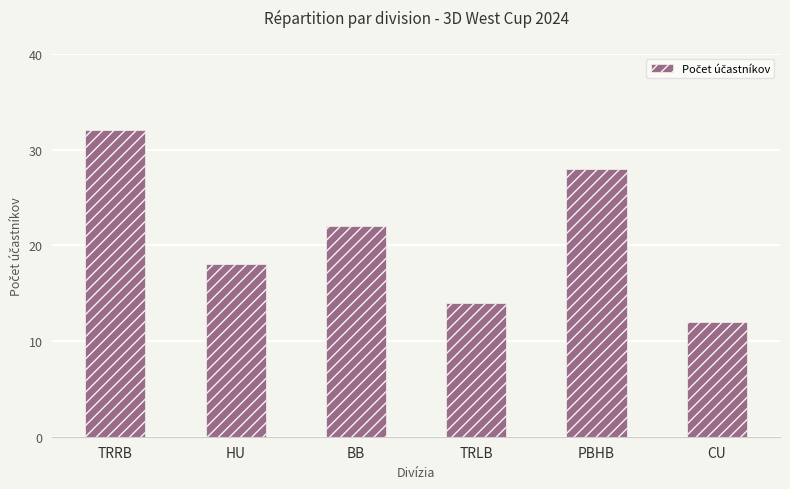

List the labels in order of value, largest first.

TRRB, PBHB, BB, HU, TRLB, CU